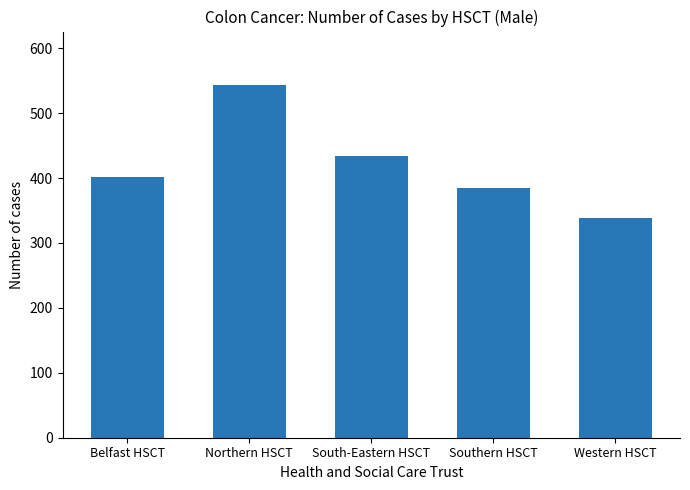

What is the difference between the second highest and second lowest values?

49